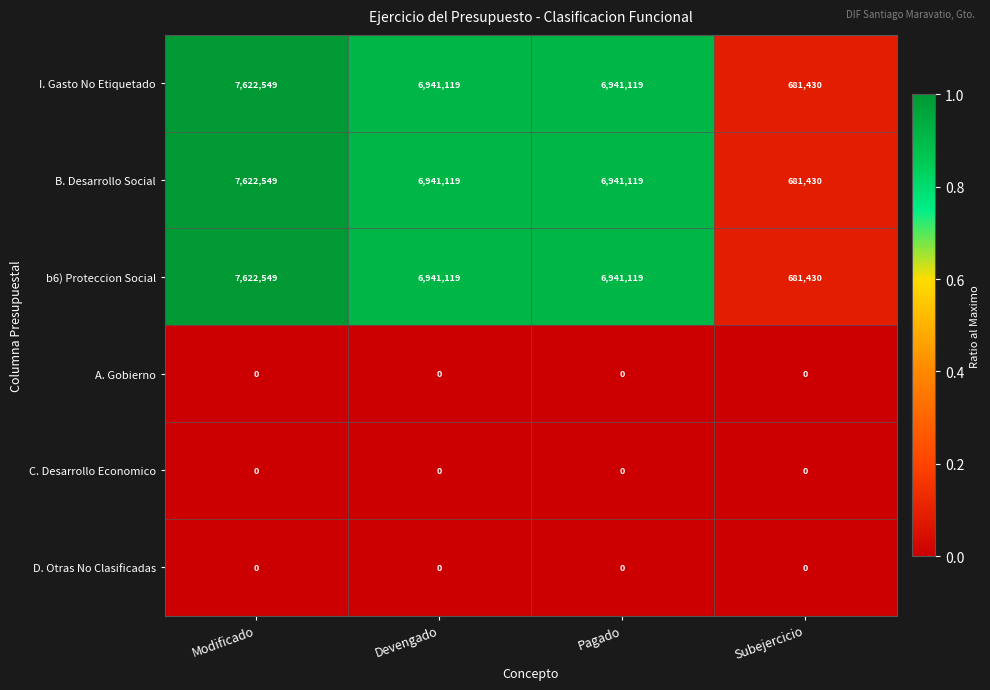

True or false: I. Gasto No Etiquetado has a value of 6941119 at Pagado.

True